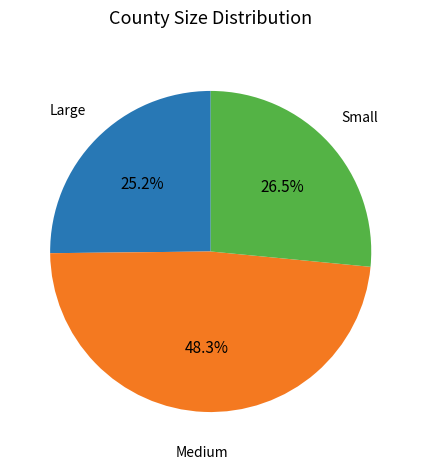

Is there any slice that represents more than half of the pie?

No